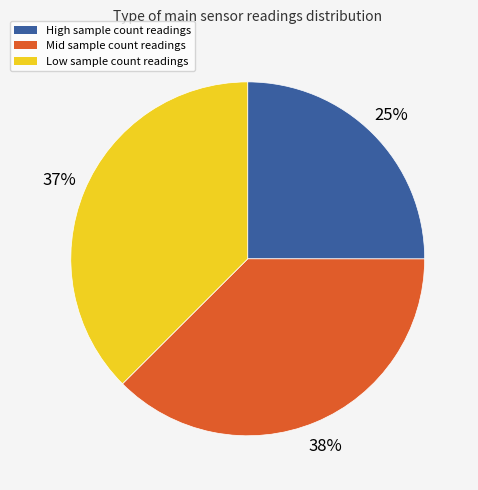

To the nearest percent, what is the average slice percentage?

33%